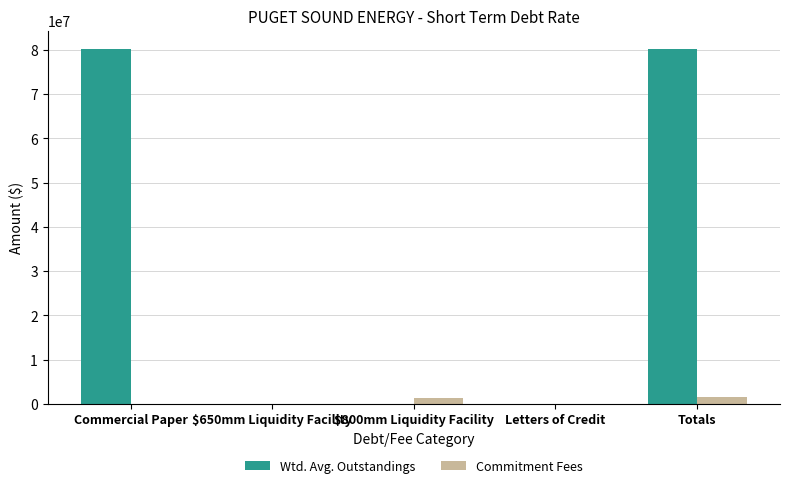

The value of Wtd. Avg. Outstandings at $800mm Liquidity Facility is -27059174.5. True or false?

False